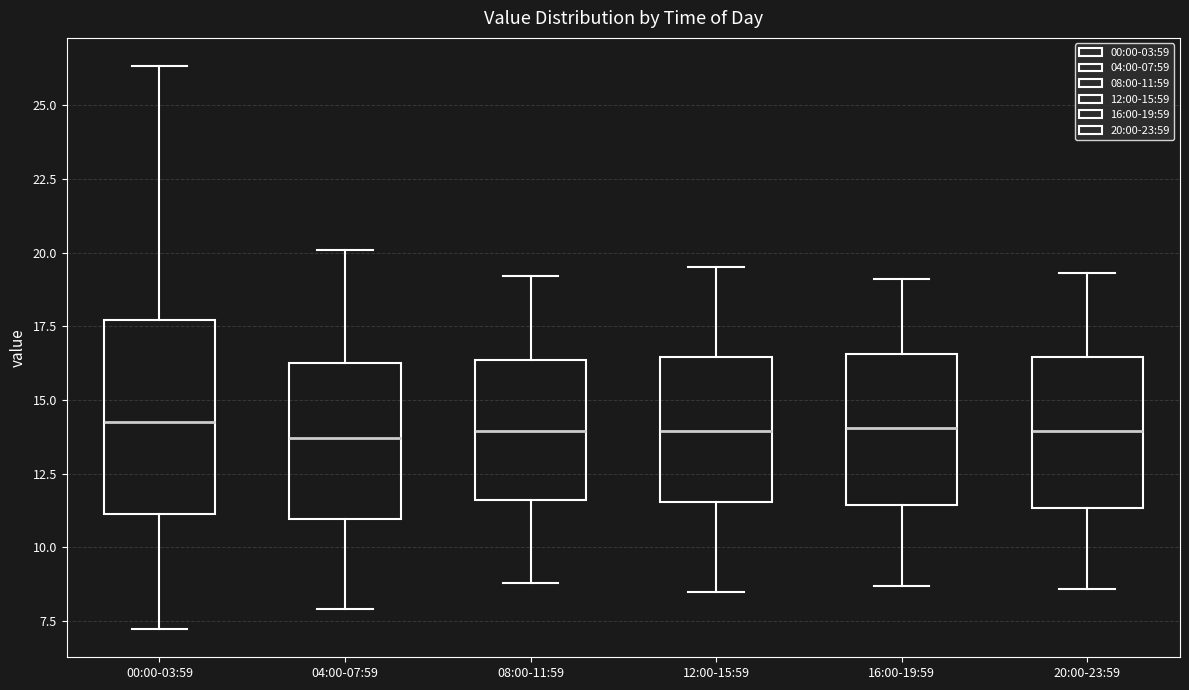

Reading left to right, read every box against the y-axis: the position of its median line, the range the box covers, and the ends of its whiskers. The values are not printed on the chart, so give them approximately, as read against the axis.

00:00-03:59: median 14.5, box 11.0 to 17.5, whiskers 7.0 to 26.5
04:00-07:59: median 13.5, box 11.0 to 16.5, whiskers 8.0 to 20.0
08:00-11:59: median 14.0, box 11.5 to 16.5, whiskers 9.0 to 19.0
12:00-15:59: median 14.0, box 11.5 to 16.5, whiskers 8.5 to 19.5
16:00-19:59: median 14.0, box 11.5 to 16.5, whiskers 8.5 to 19.0
20:00-23:59: median 14.0, box 11.5 to 16.5, whiskers 8.5 to 19.5